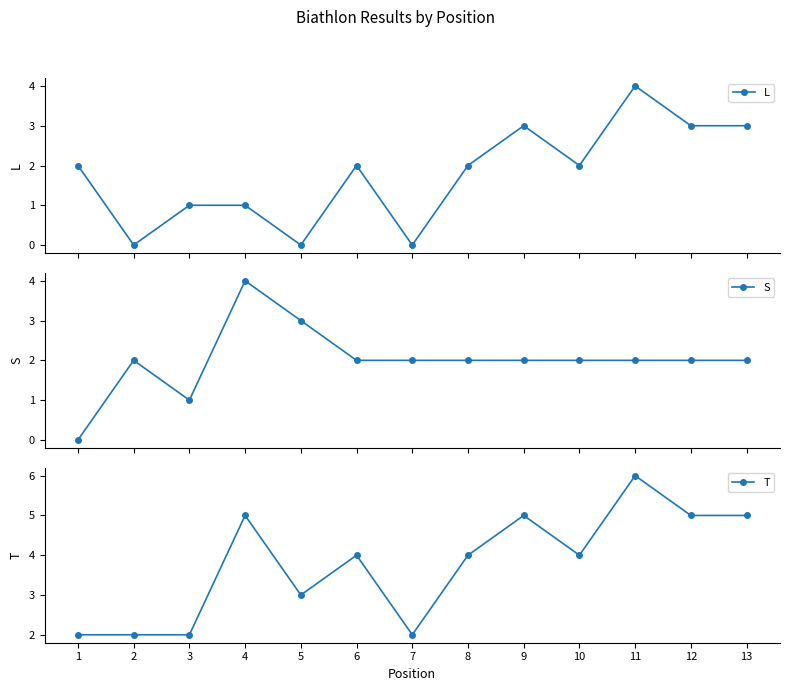

Rank the categories by S value from highest to lowest.

4, 5, 2, 6, 7, 8, 9, 10, 11, 12, 13, 3, 1